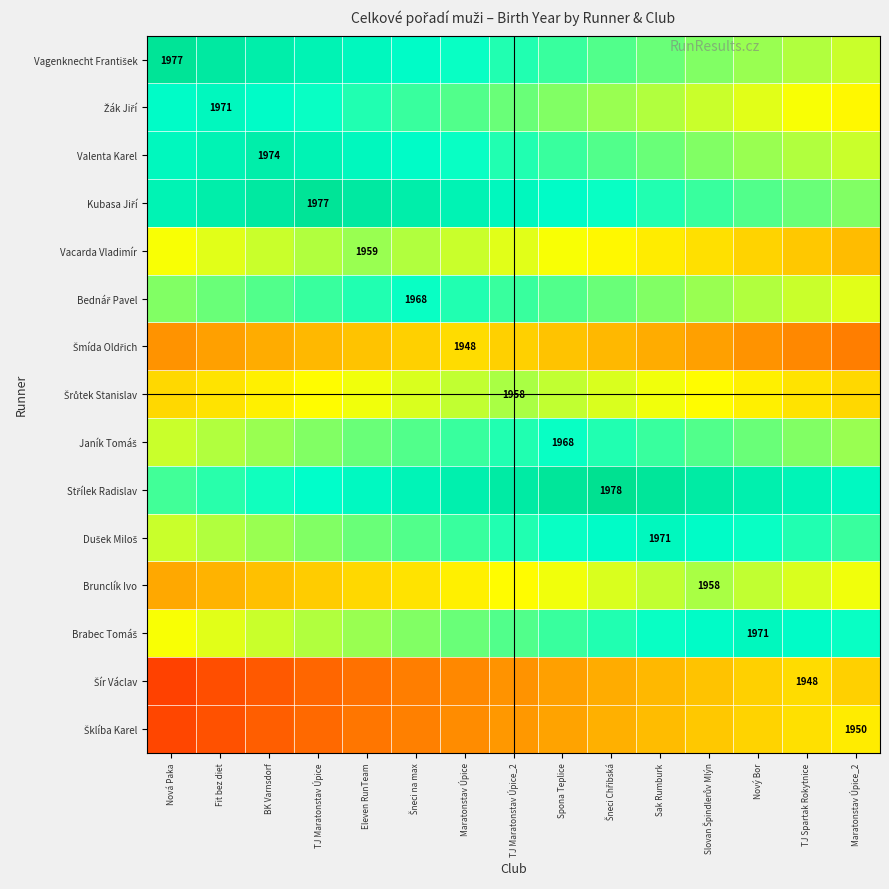

The value of Vagenknecht František at Maratonstav Úpice_2 is 2851.8. True or false?

False